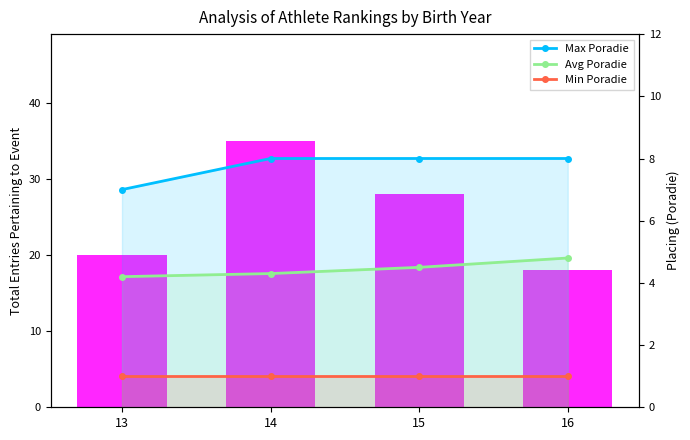

How many distinct data groups are displayed?

4